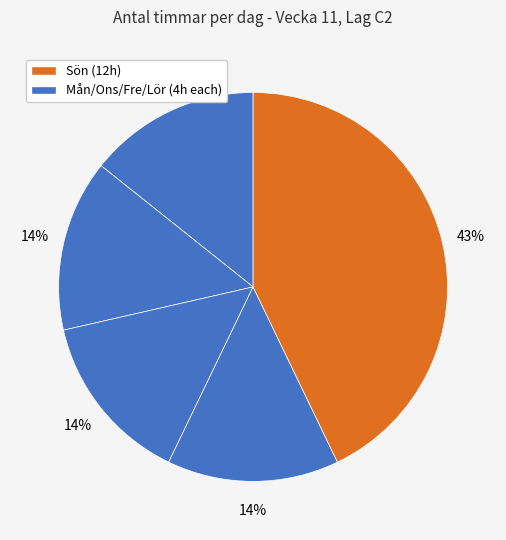

Count the number of slices in the pie.

5